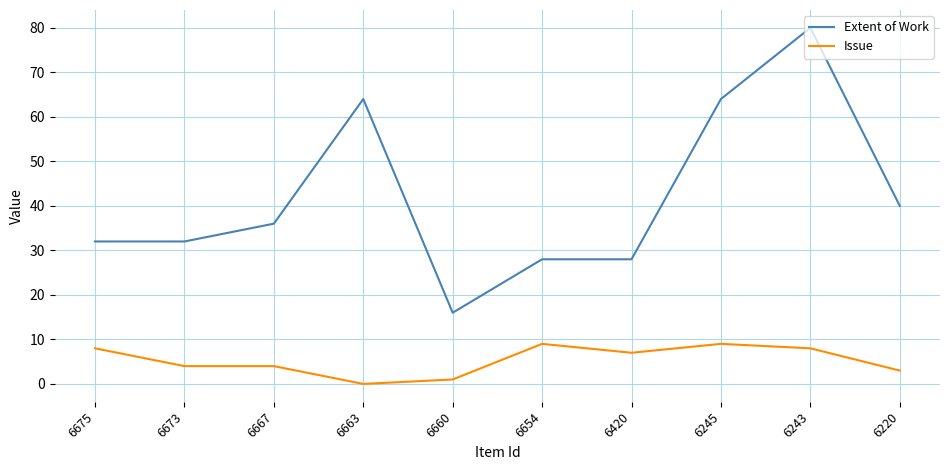

What is the difference between the maximum and minimum values in the Extent of Work series?

64